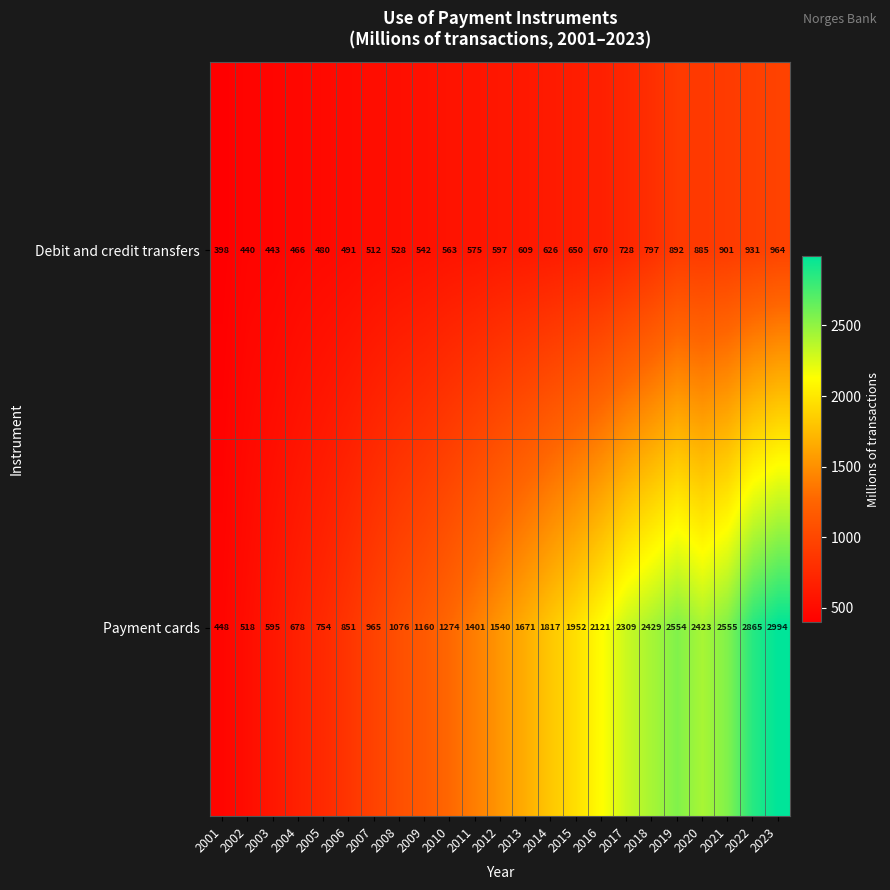

What is the sum of the Debit and credit transfers values at 2020 and 2017?

1613